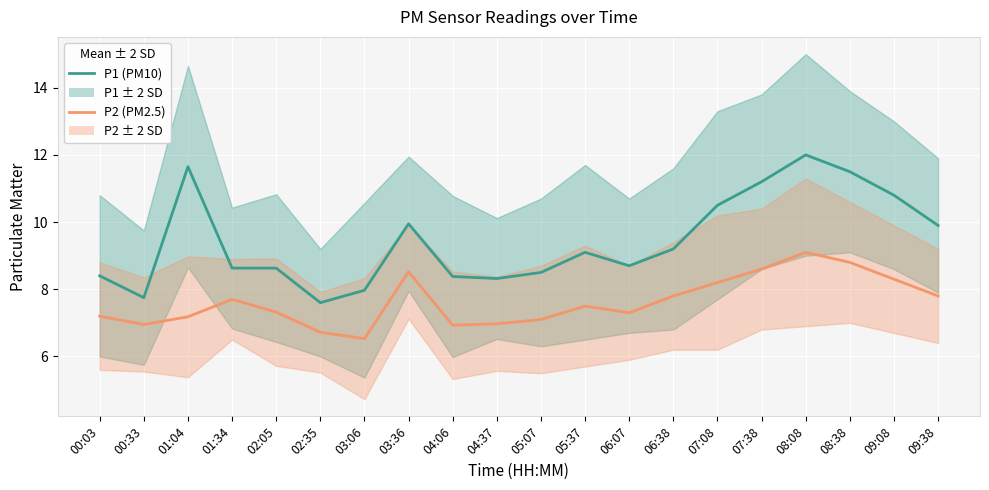

What is the minimum value for P2 (PM2.5)?

6.5